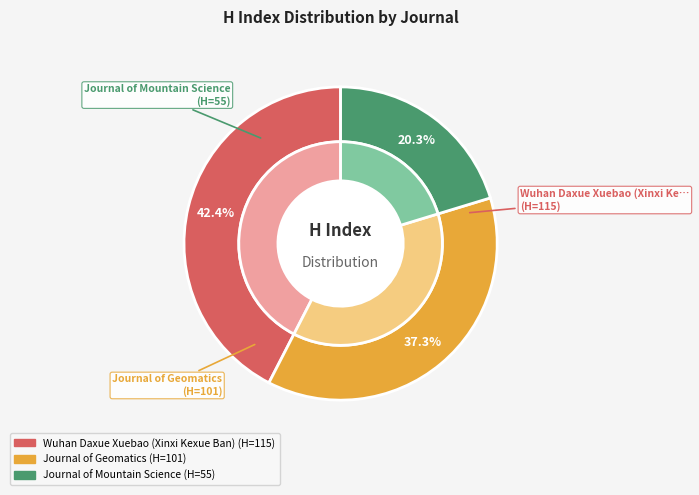

Is there a majority slice in this chart?

No